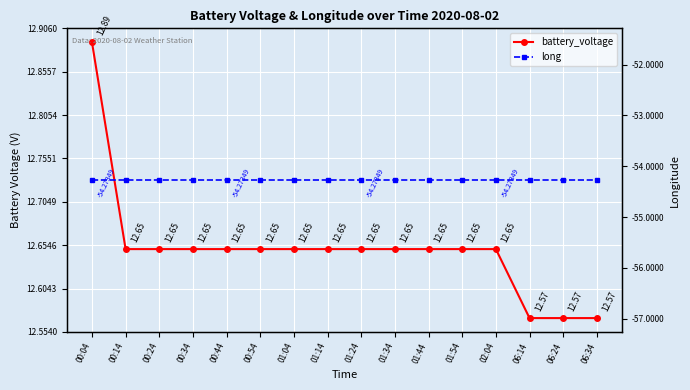

Is it true that battery_voltage equals 5.3 at 01:14?

False